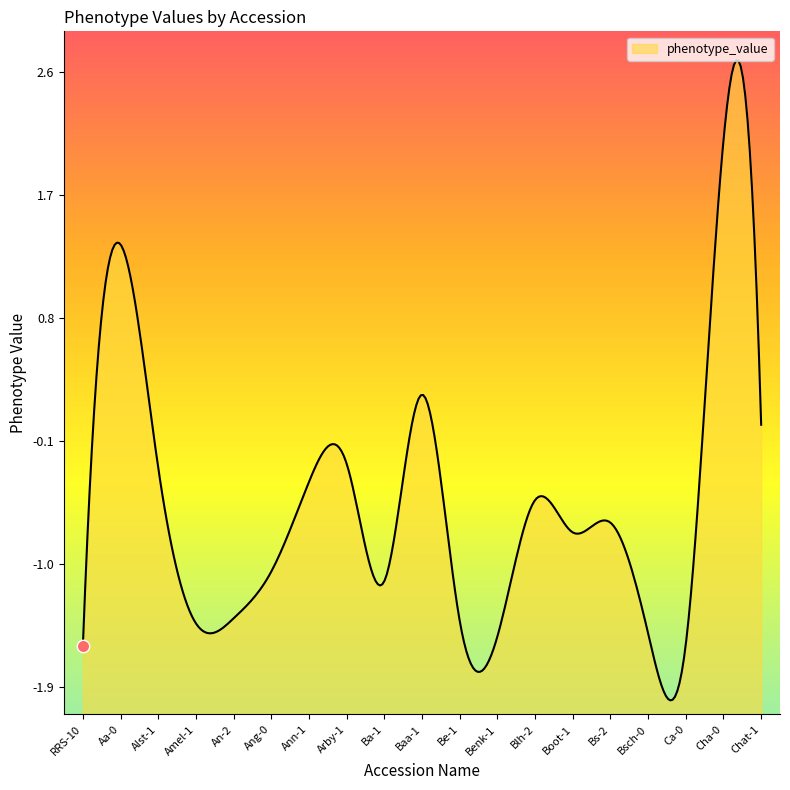

Between Be-1 and Chat-1, which is larger?

Chat-1